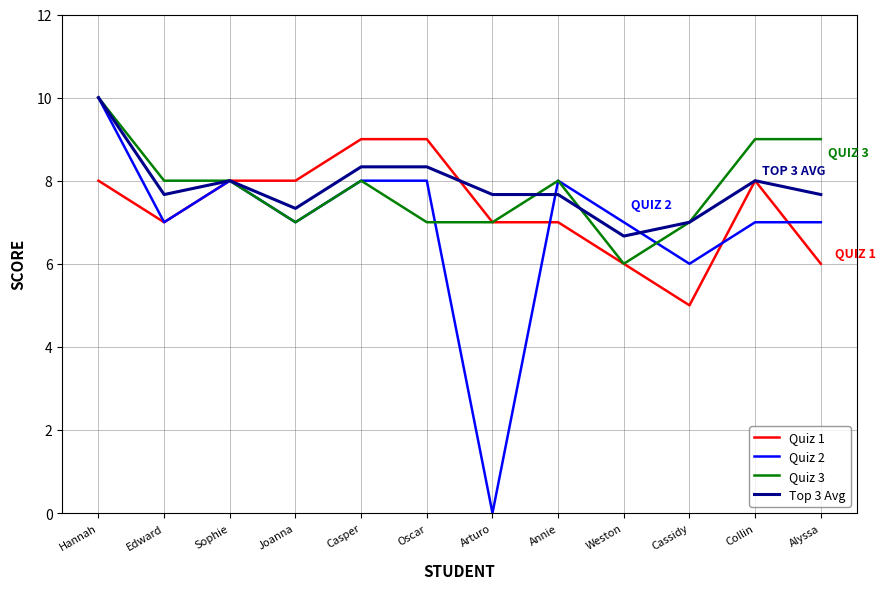

What are all the series names shown in the legend?

Quiz 1, Quiz 2, Quiz 3, Top 3 Avg